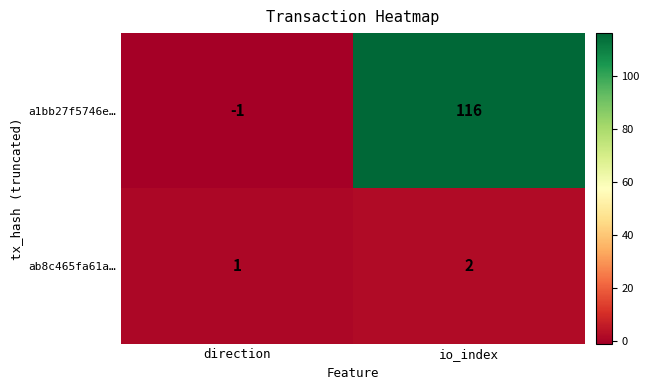

Which category has the lowest value in the a1bb27f5746e… series?

direction